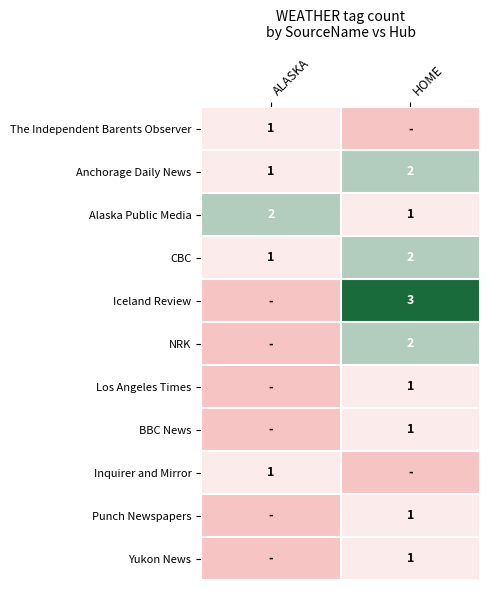

What is the sum of the Alaska Public Media values at ALASKA and HOME?

3